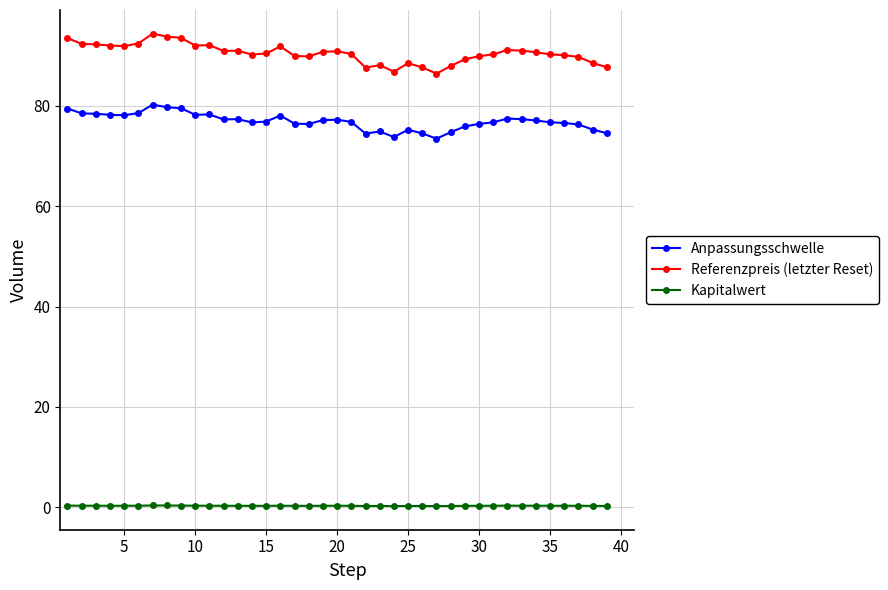

What is the average value of the Kapitalwert series?

0.3